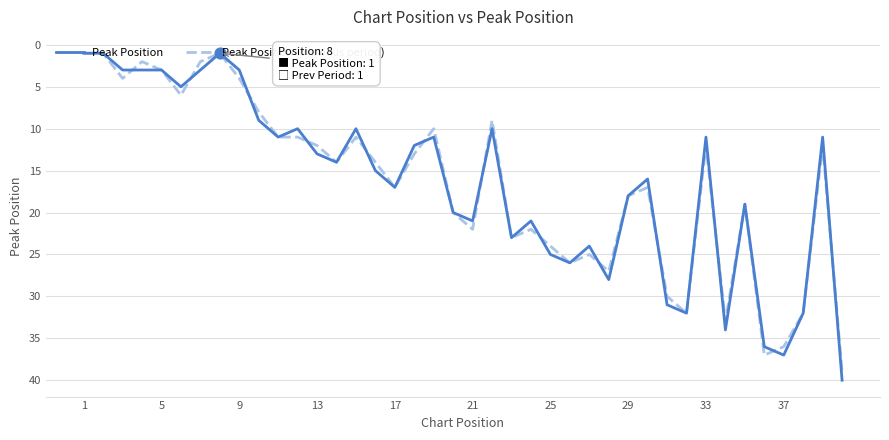

What is the maximum value for Peak Position (previous period)?

39